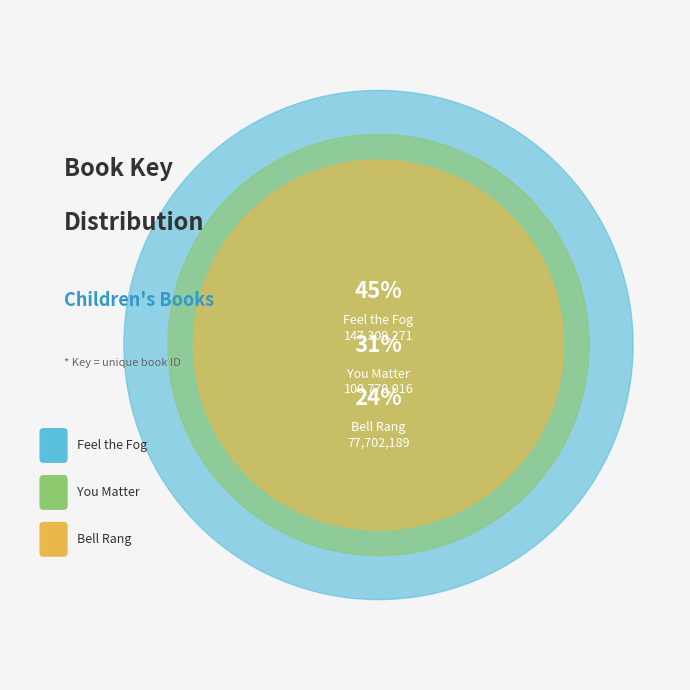

Approximately how many times larger is the value at Feel the Fog compared to You Matter?

1.5